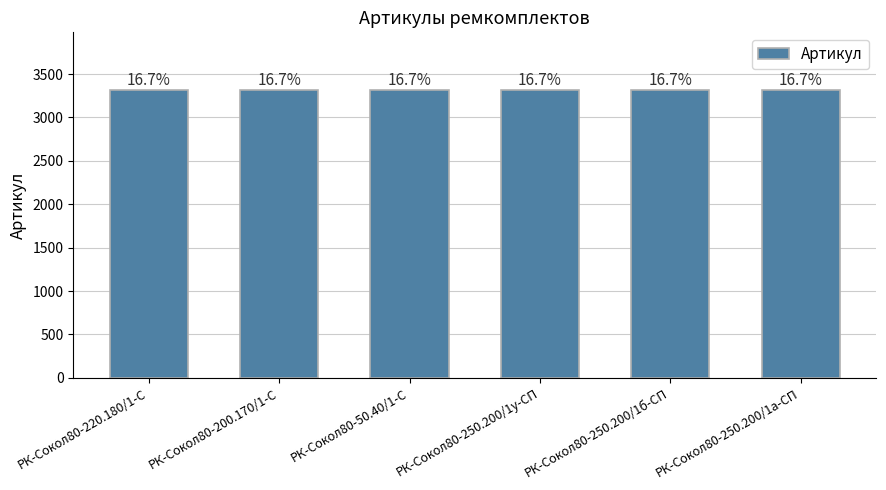

Rank the categories by value from lowest to highest.

РК-Сокол80-250.200/1а-СП, РК-Сокол80-250.200/1б-СП, РК-Сокол80-250.200/1у-СП, РК-Сокол80-220.180/1-С, РК-Сокол80-200.170/1-С, РК-Сокол80-50.40/1-С